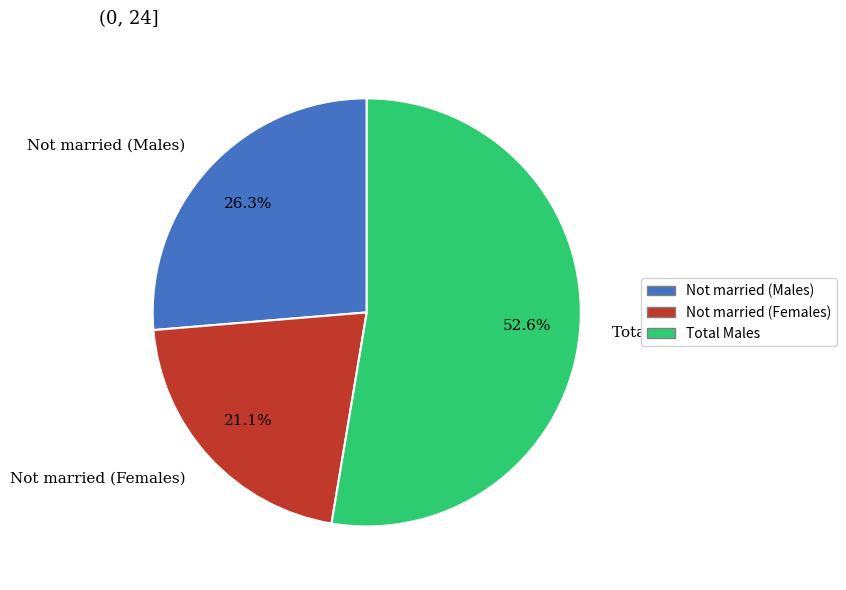

Combined, do Not married (Females) and Total Males account for over 50%?

Yes